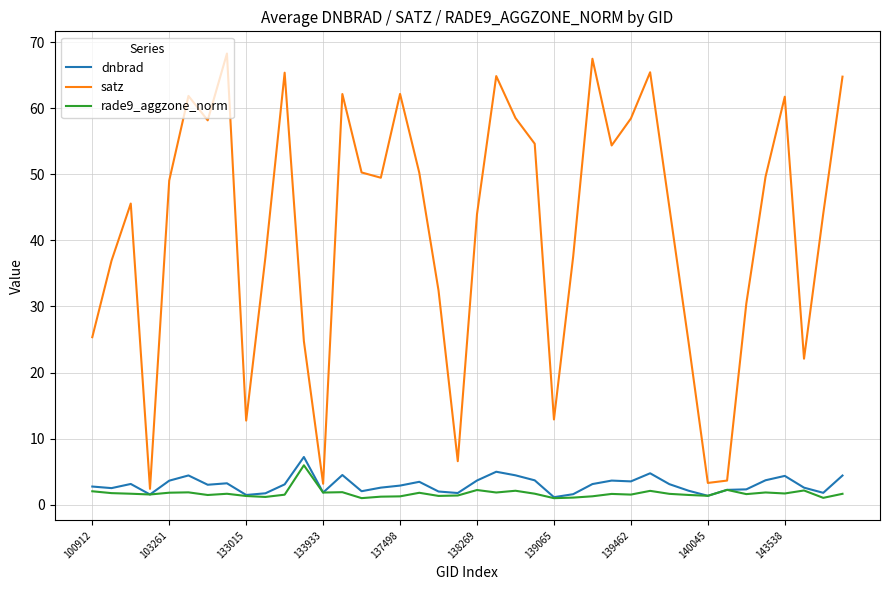

What is the maximum value shown in the chart?

68.3